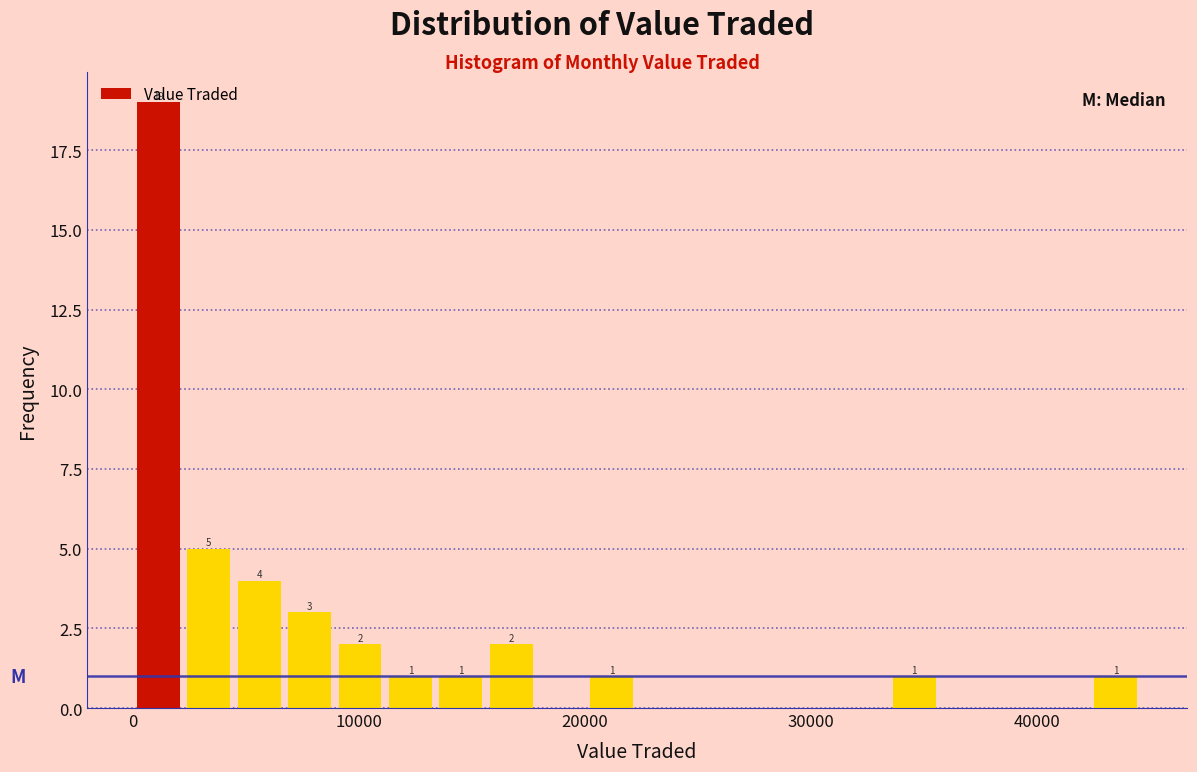

Around what value on the x-axis is the tallest bar? Give the approximate position of its centre, as read against the axis.

1000